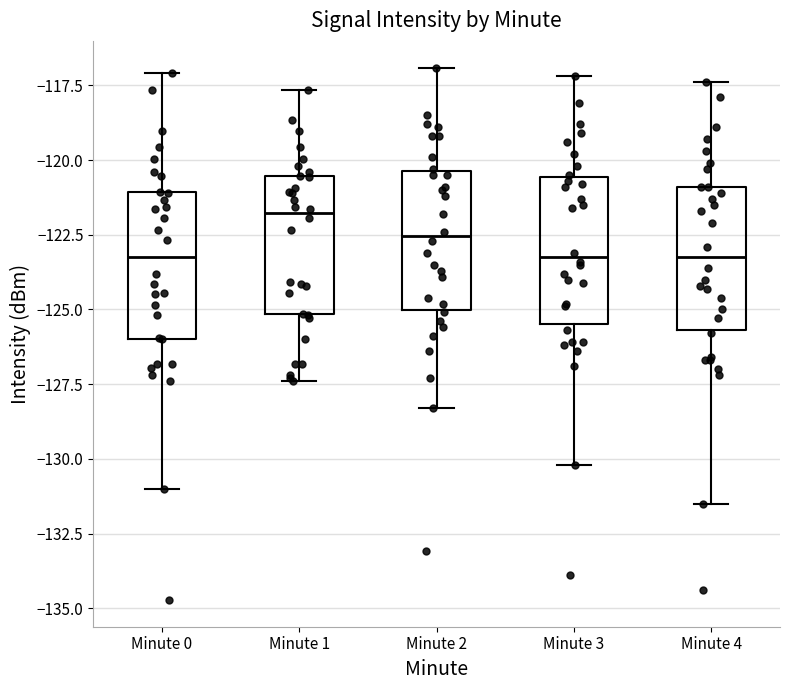

Where does the upper whisker of the box for Minute 4 end on the y-axis? The values are not printed on the chart, so give them approximately, as read against the axis.

-117.5